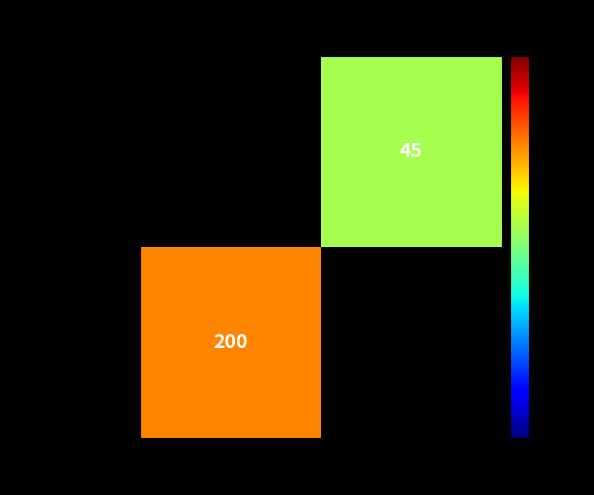

The value of 7dc0c8a9b6...44086b at -1 is 317. True or false?

False